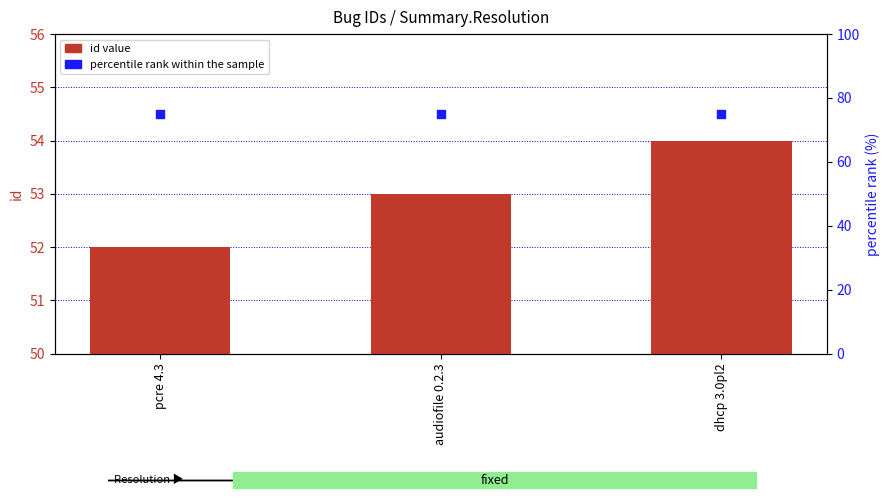

At which category is the sum across all series the highest?

dhcp 3.0pl2